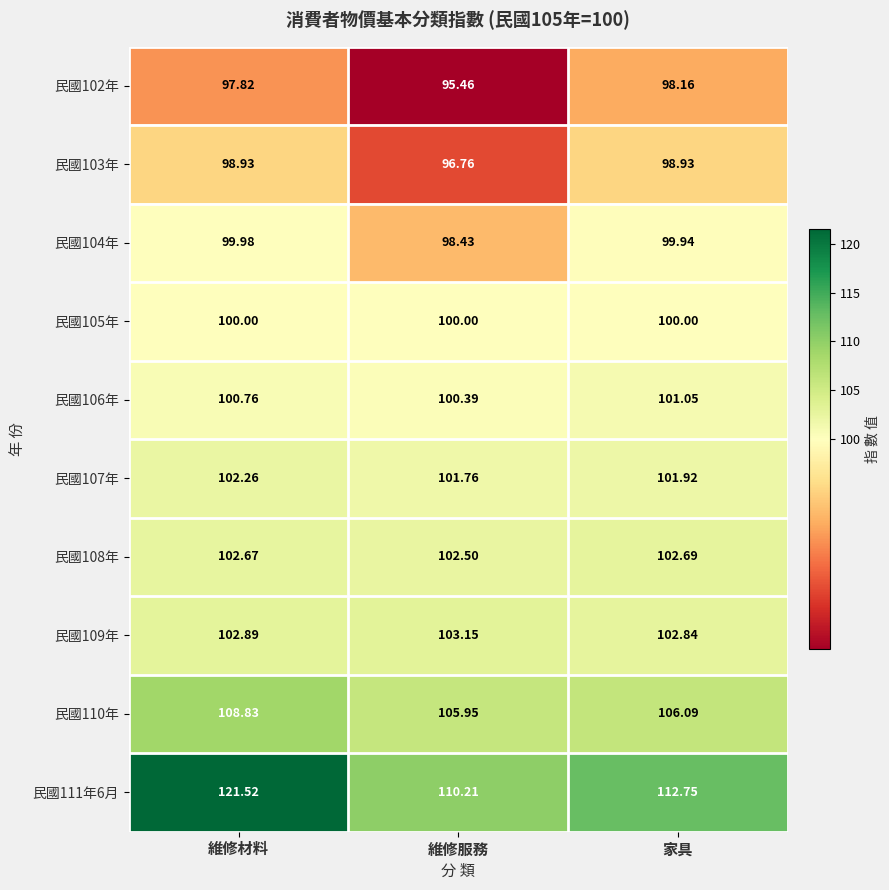

List the series in order of their peak value, lowest first.

民國102年, 民國103年, 民國104年, 民國105年, 民國106年, 民國107年, 民國108年, 民國109年, 民國110年, 民國111年6月